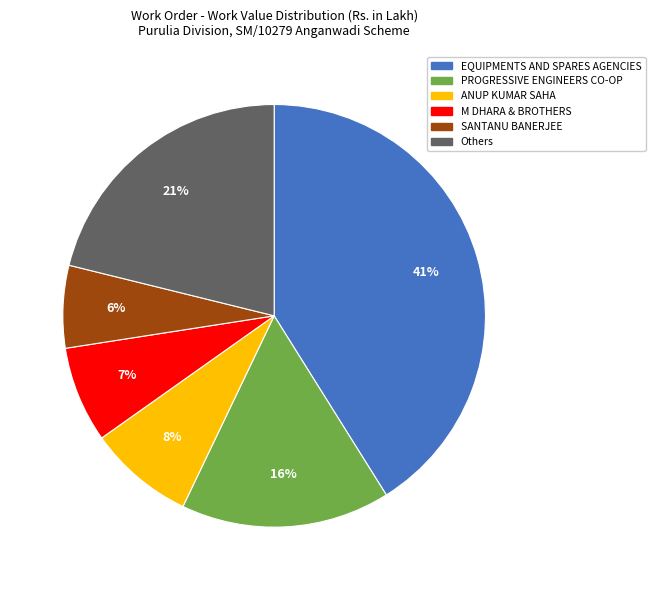

To the nearest percent, what is the average slice percentage?

17%